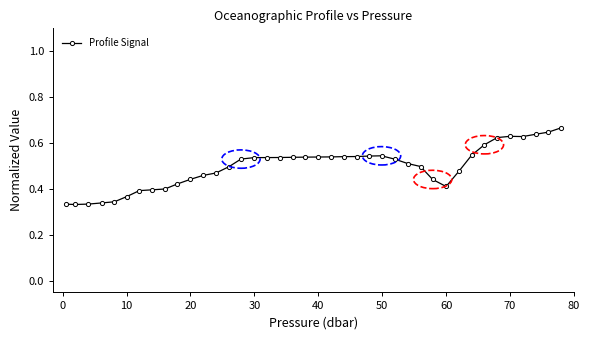

What is the sum of all values?

19.9